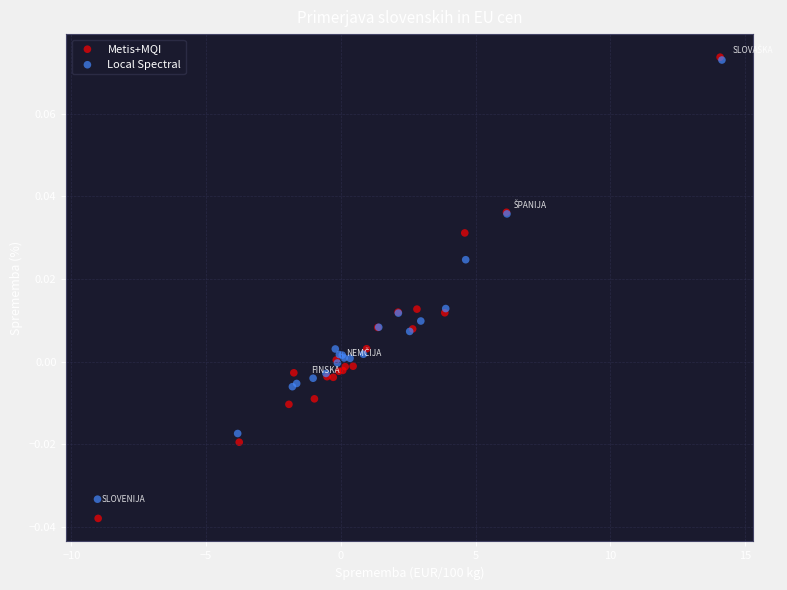

What are all the series names shown in the legend?

Metis+MQI, Local Spectral